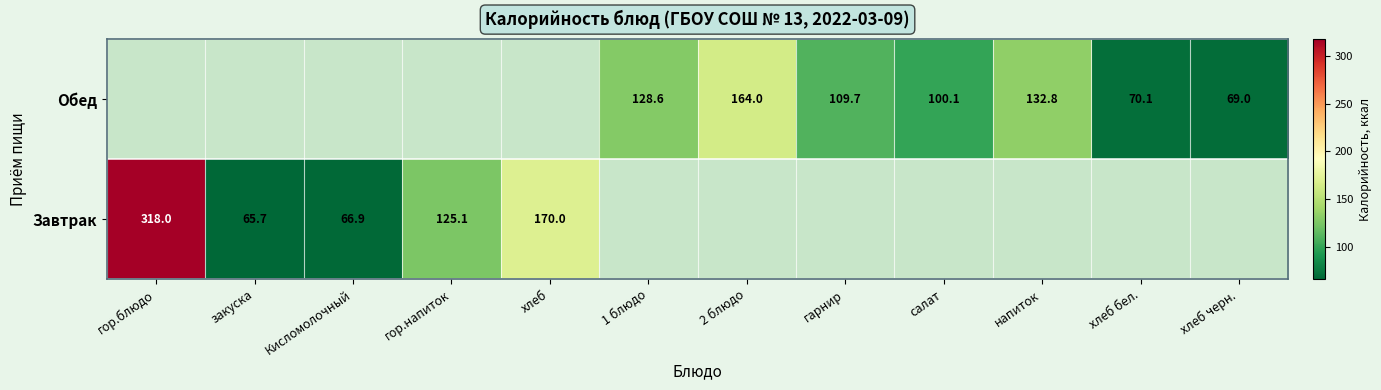

At how many categories does at least one series exceed 208?

1